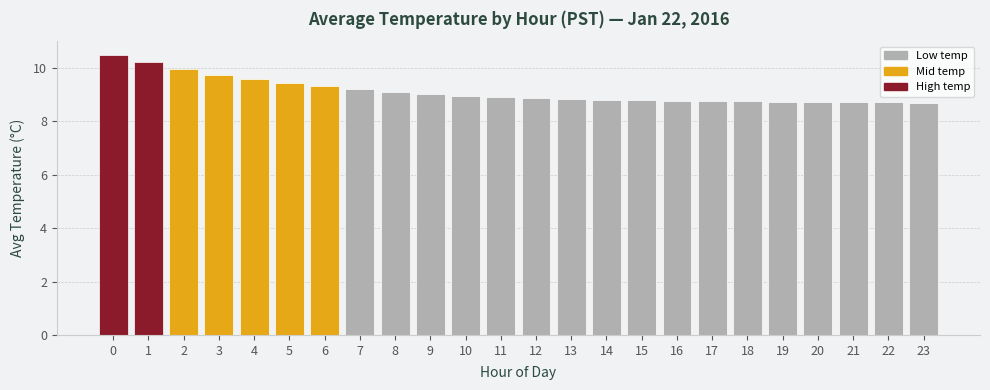

What is the average value?

9.1